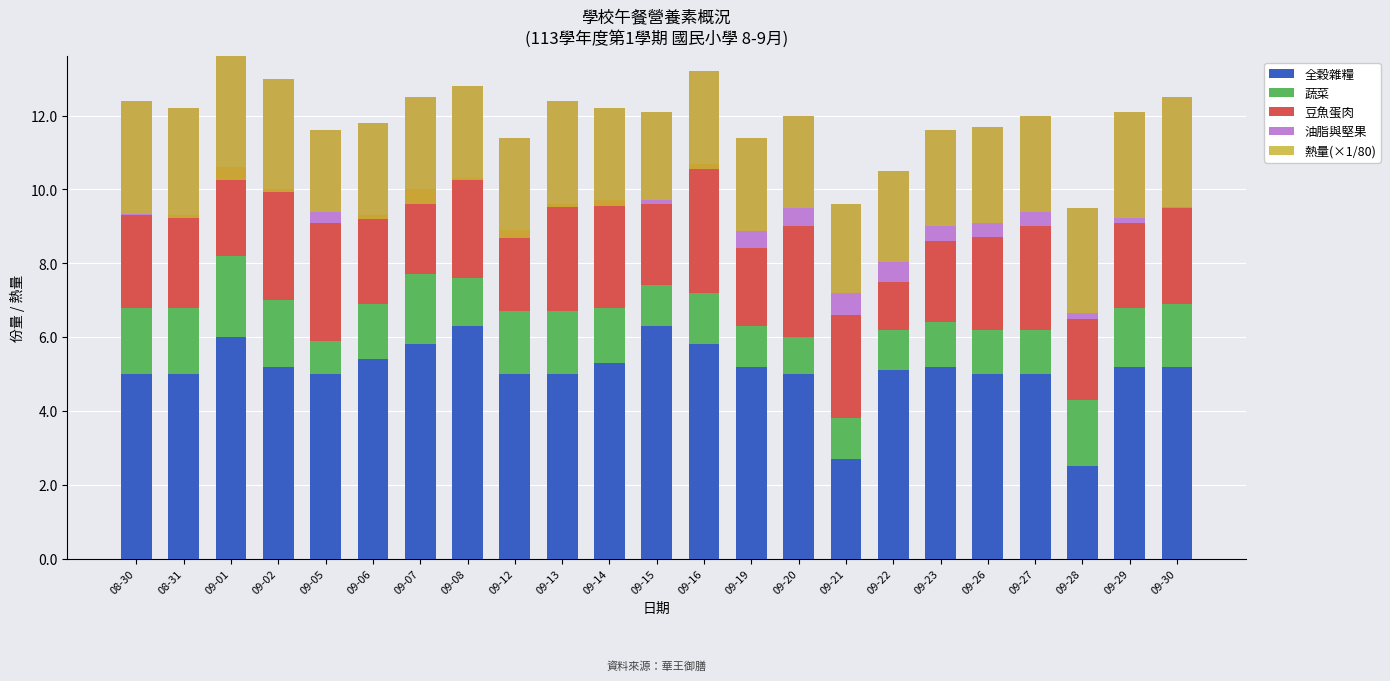

How many distinct data groups are displayed?

5